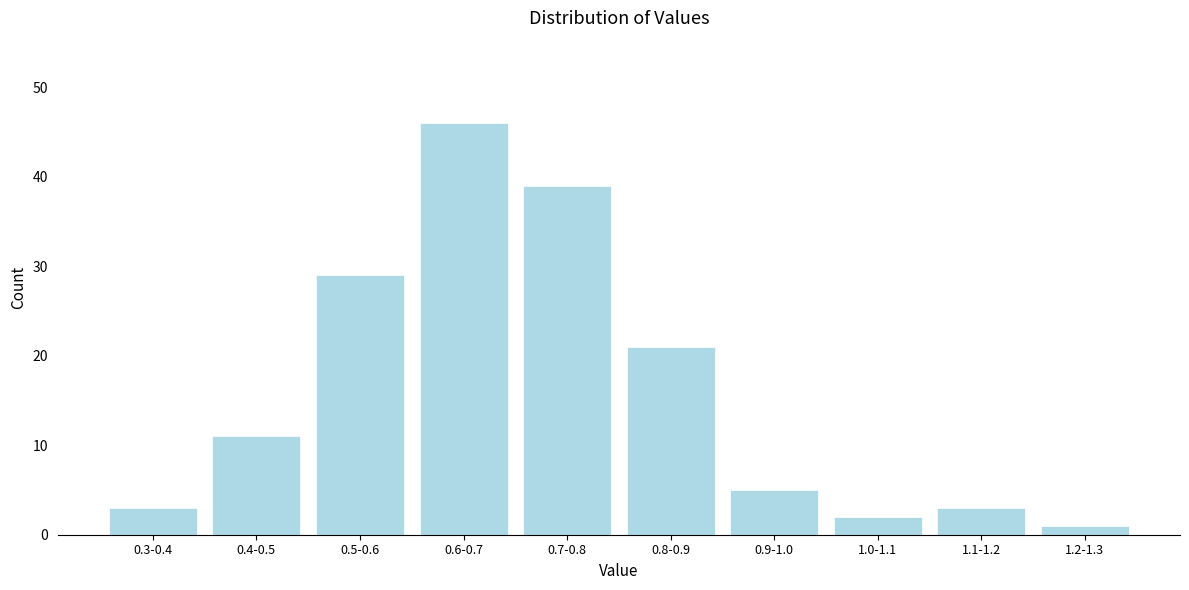

Reading left to right, transcribe all the data shown in this chart.

0.3-0.4=3	0.4-0.5=11	0.5-0.6=29	0.6-0.7=46	0.7-0.8=39	0.8-0.9=21	0.9-1.0=5	1.0-1.1=2	1.1-1.2=3	1.2-1.3=1